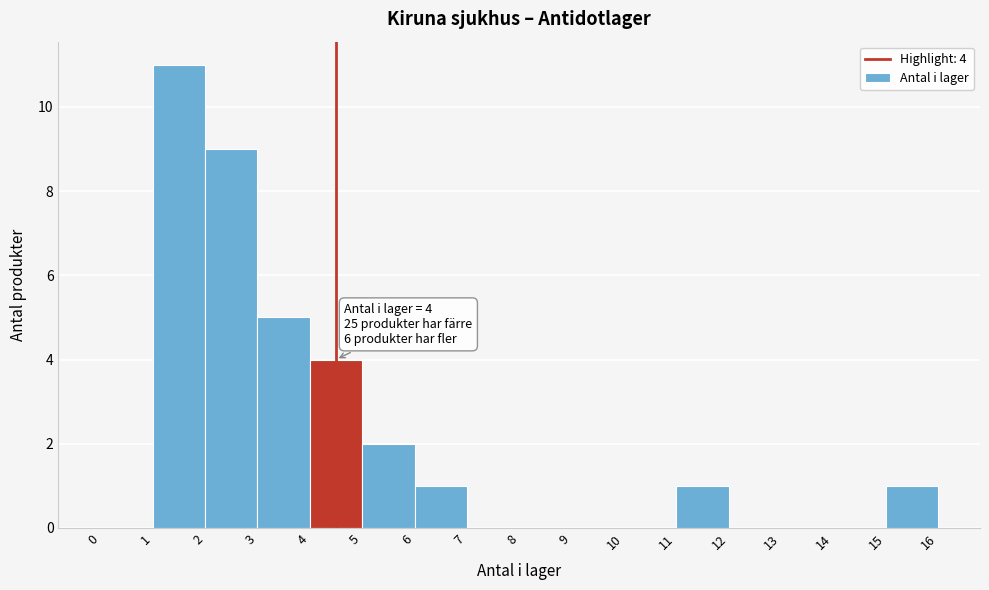

Over which range of the x-axis is the bar tallest?

1 to 2